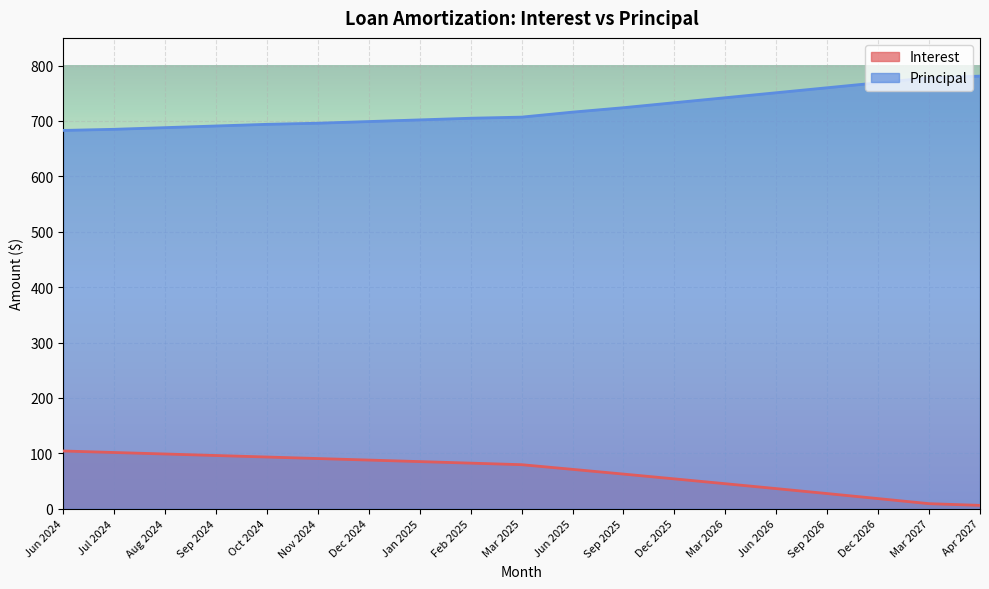

What is the total value across all series at Dec 2026?

787.4